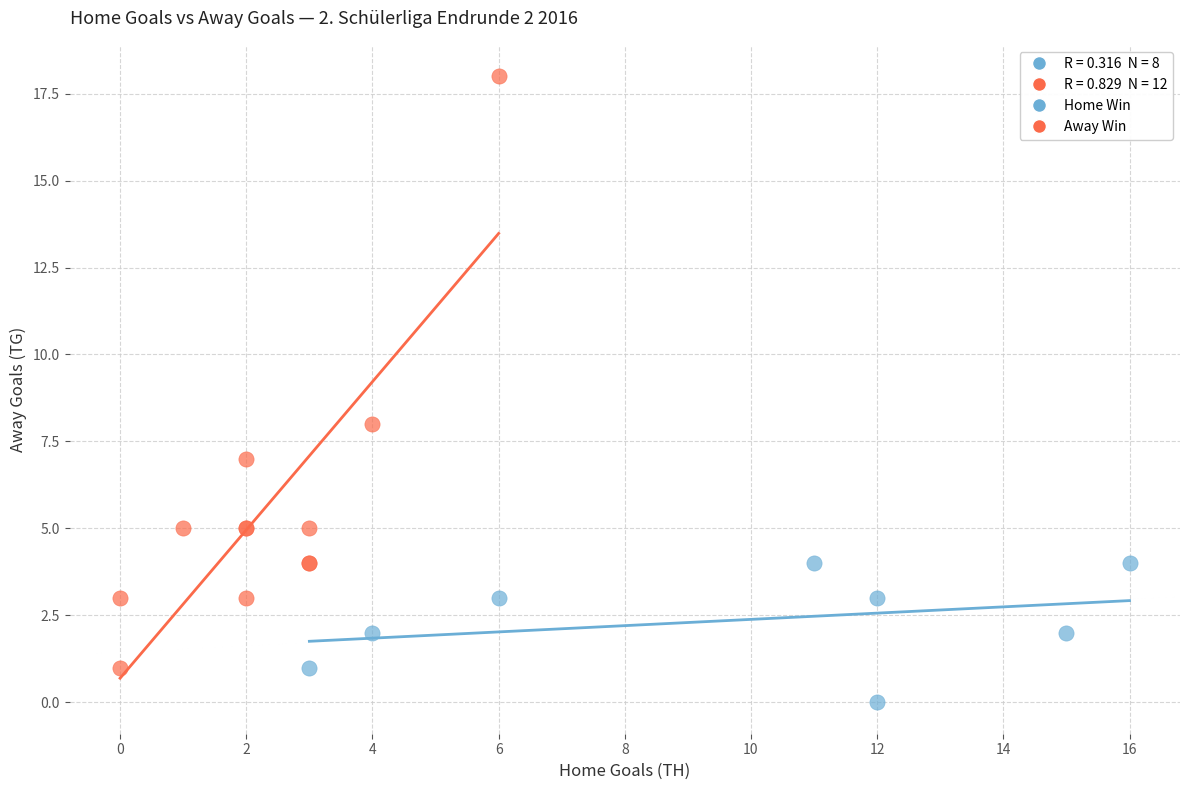

Which series reaches the maximum Y coordinate?

Away Win